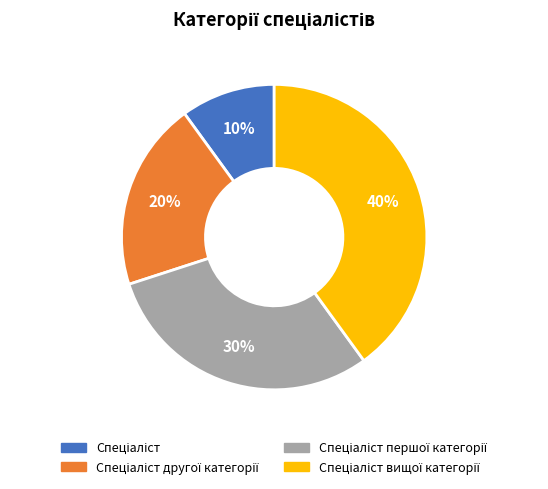

To the nearest percent, what is the difference between the largest and smallest slice percentages?

30%